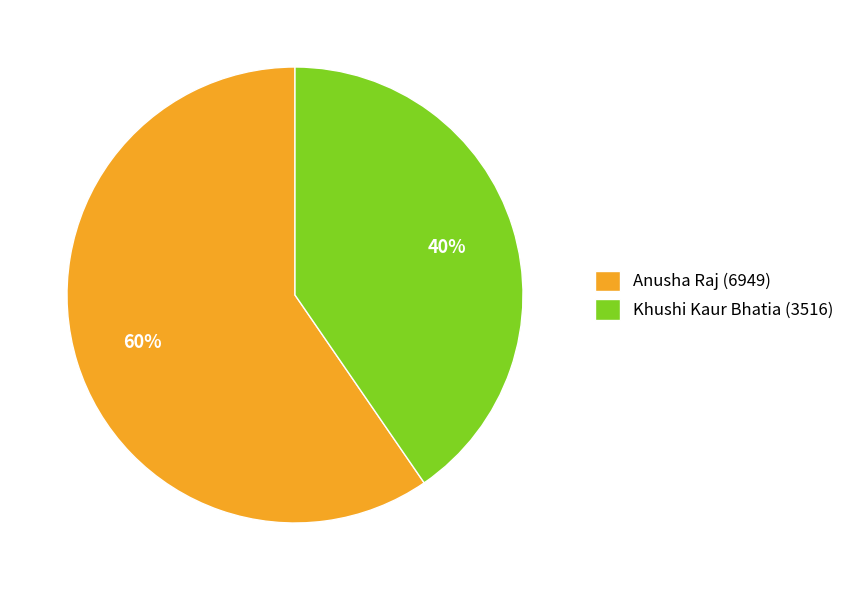

To the nearest percent, what is the average slice percentage?

50%